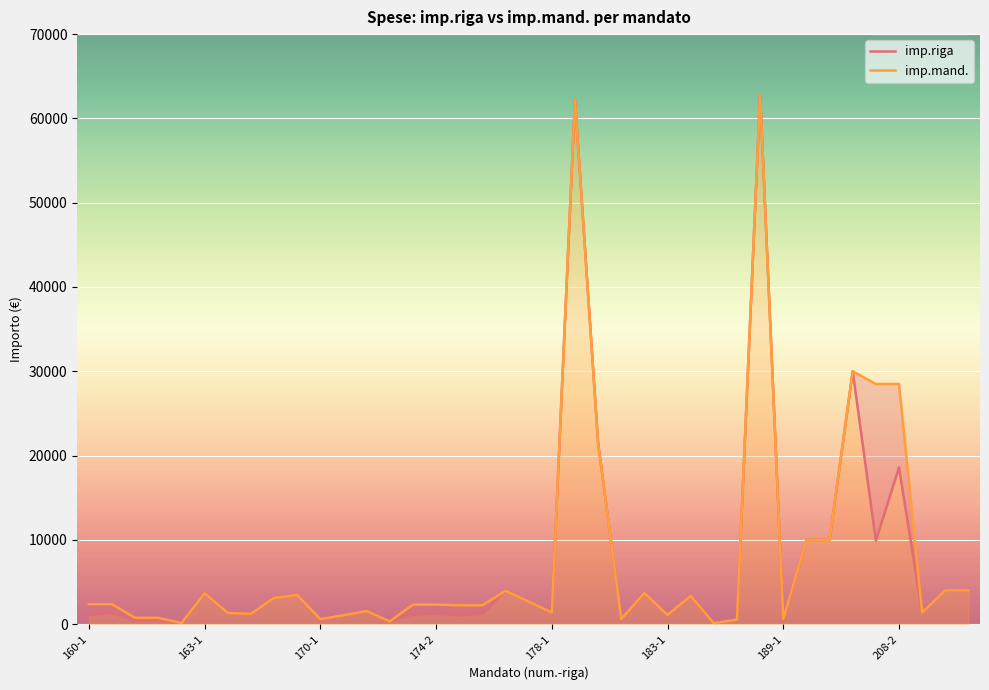

How many data points in imp.mand. are above 2317?

21